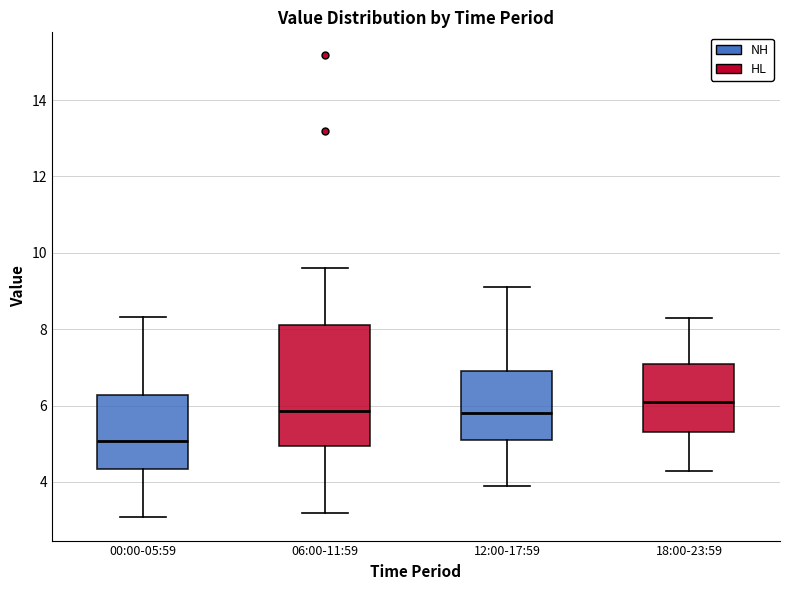

Reading left to right, transcribe this box plot: for each box, give where its median line is, the range the box spans, and where its two whiskers end, as read against the y-axis. The values are not printed on the chart, so give them approximately, as read against the axis.

00:00-05:59: median 5.0, box 4.4 to 6.2, whiskers 3.0 to 8.4
06:00-11:59: median 5.8, box 5.0 to 8.2, whiskers 3.2 to 9.6
12:00-17:59: median 5.8, box 5.2 to 7.0, whiskers 4.0 to 9.2
18:00-23:59: median 6.2, box 5.4 to 7.2, whiskers 4.4 to 8.4